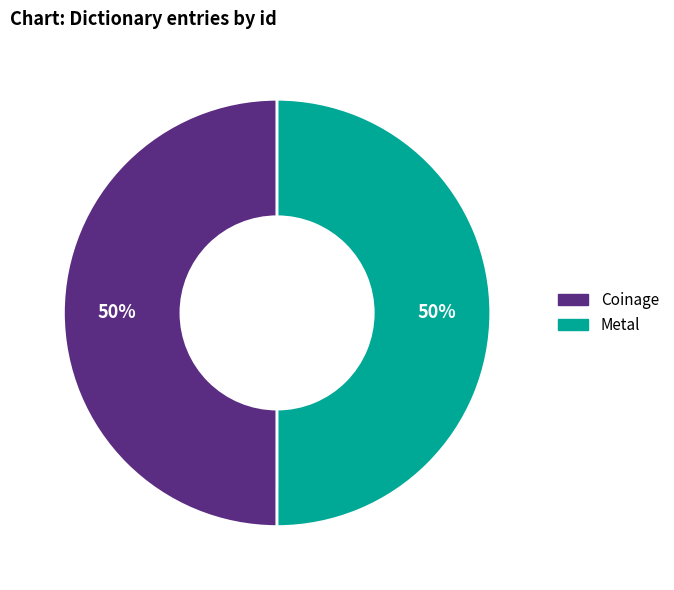

Is the sum of Metal and Coinage greater than half?

Yes